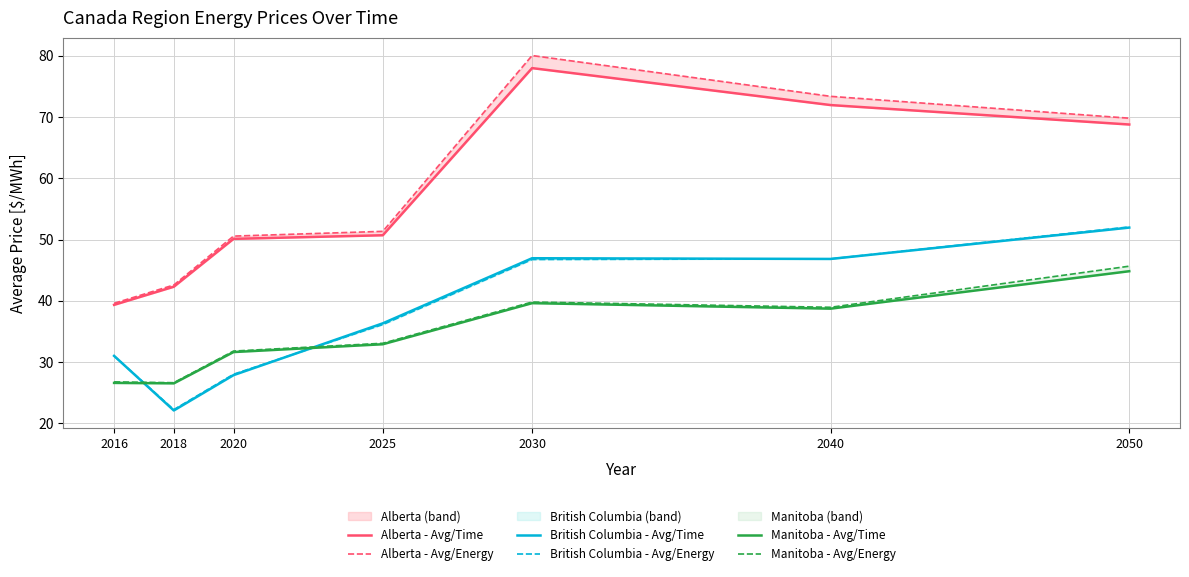

What are all the series names shown in the legend?

Alberta - Avg/Time, Alberta - Avg/Energy, British Columbia - Avg/Time, British Columbia - Avg/Energy, Manitoba - Avg/Time, Manitoba - Avg/Energy